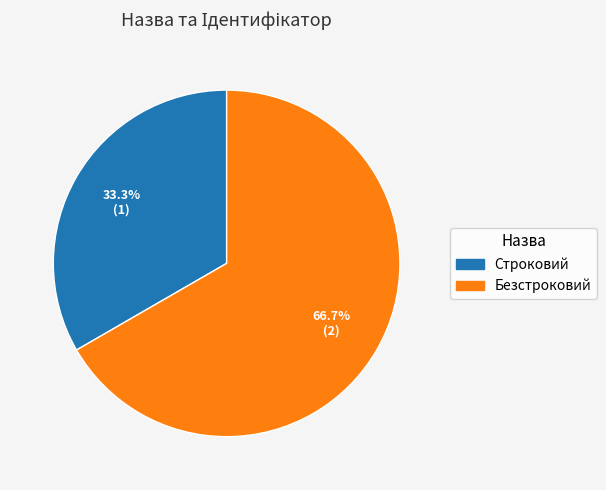

Approximately how many times larger is the value at Безстроковий compared to Строковий?

2.0